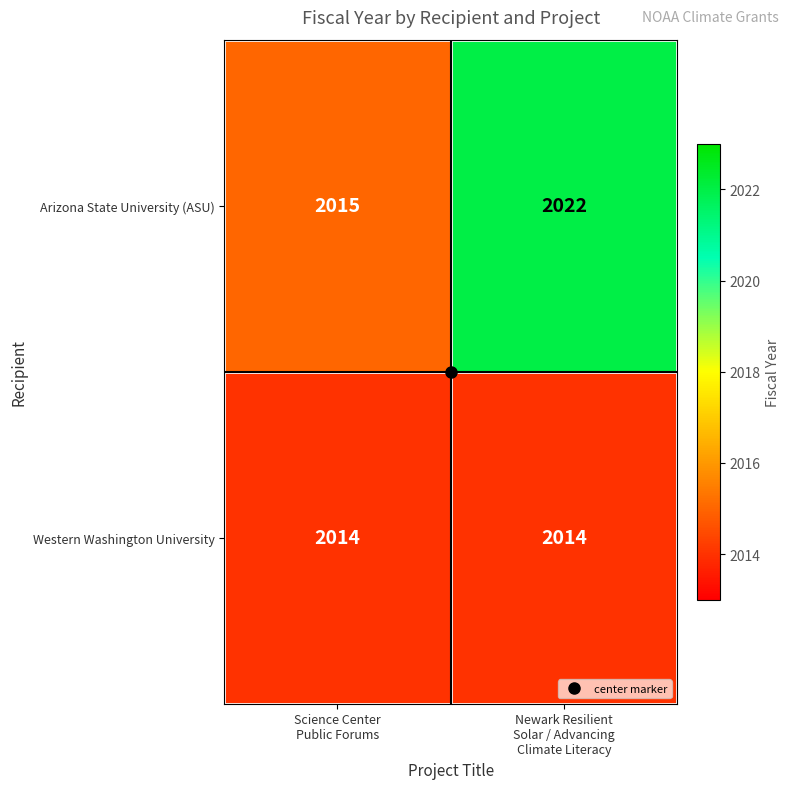

Which series has the widest spread of values?

Arizona State University (ASU)